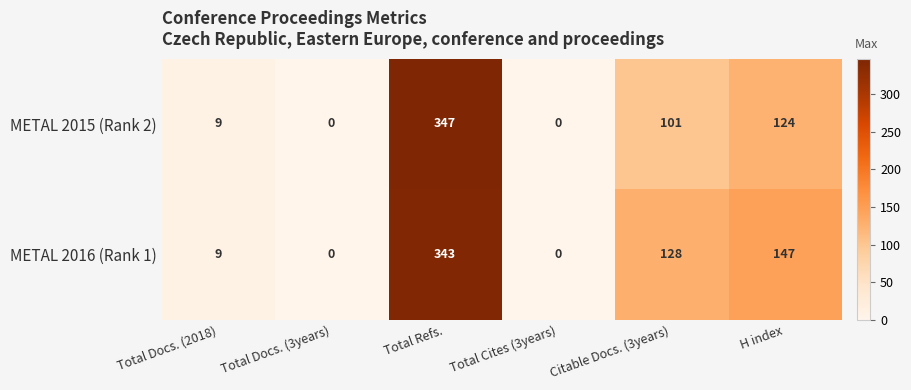

At how many categories does at least one series exceed 110?

3